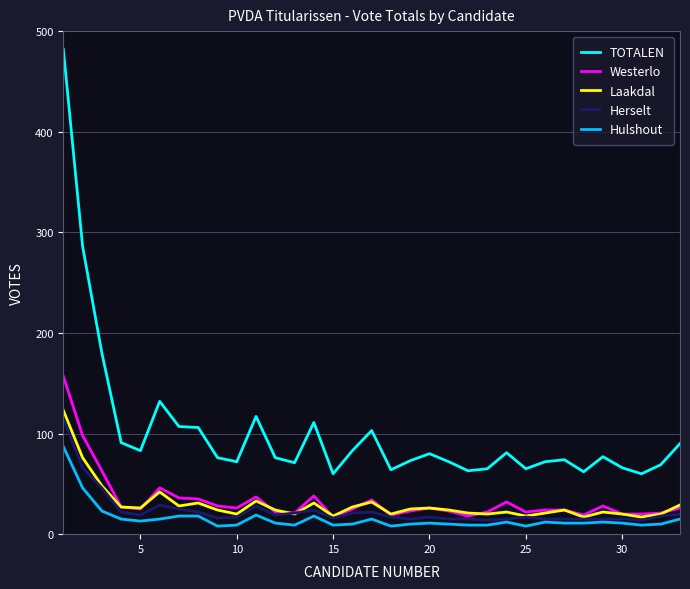

What is the greatest value displayed?

482